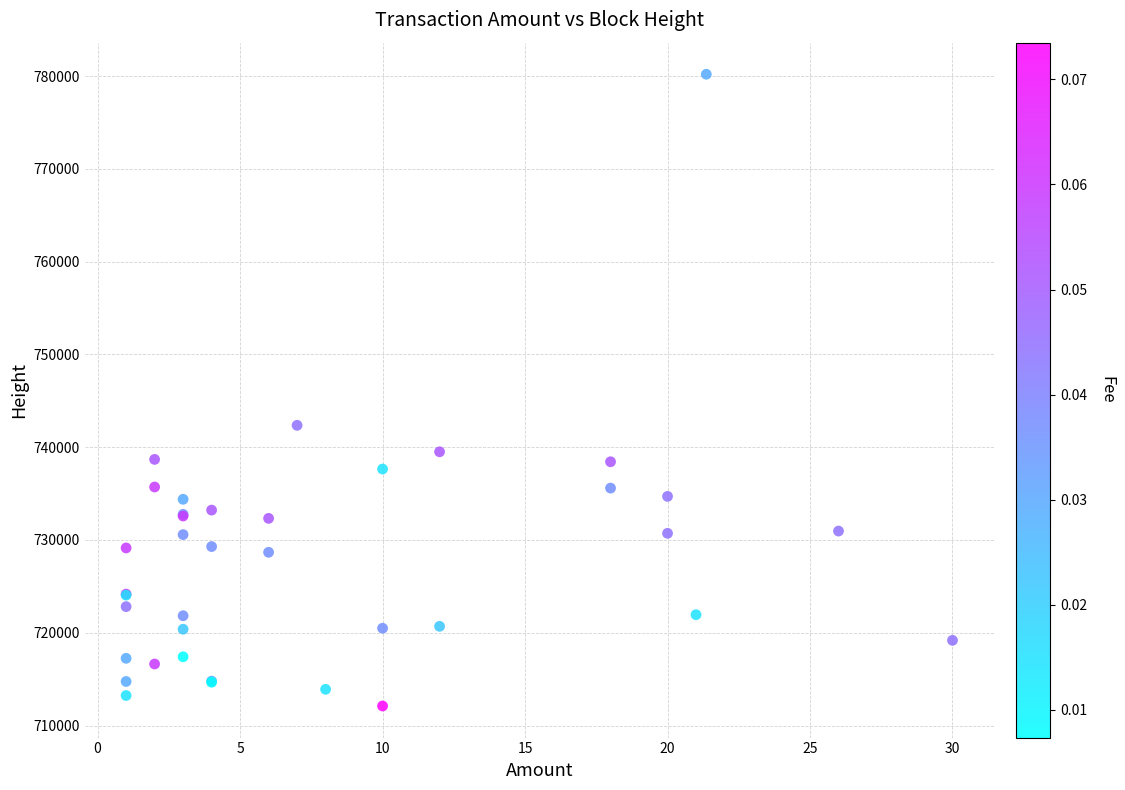

What Y value in the scatter plot is closest to 746146?

742354